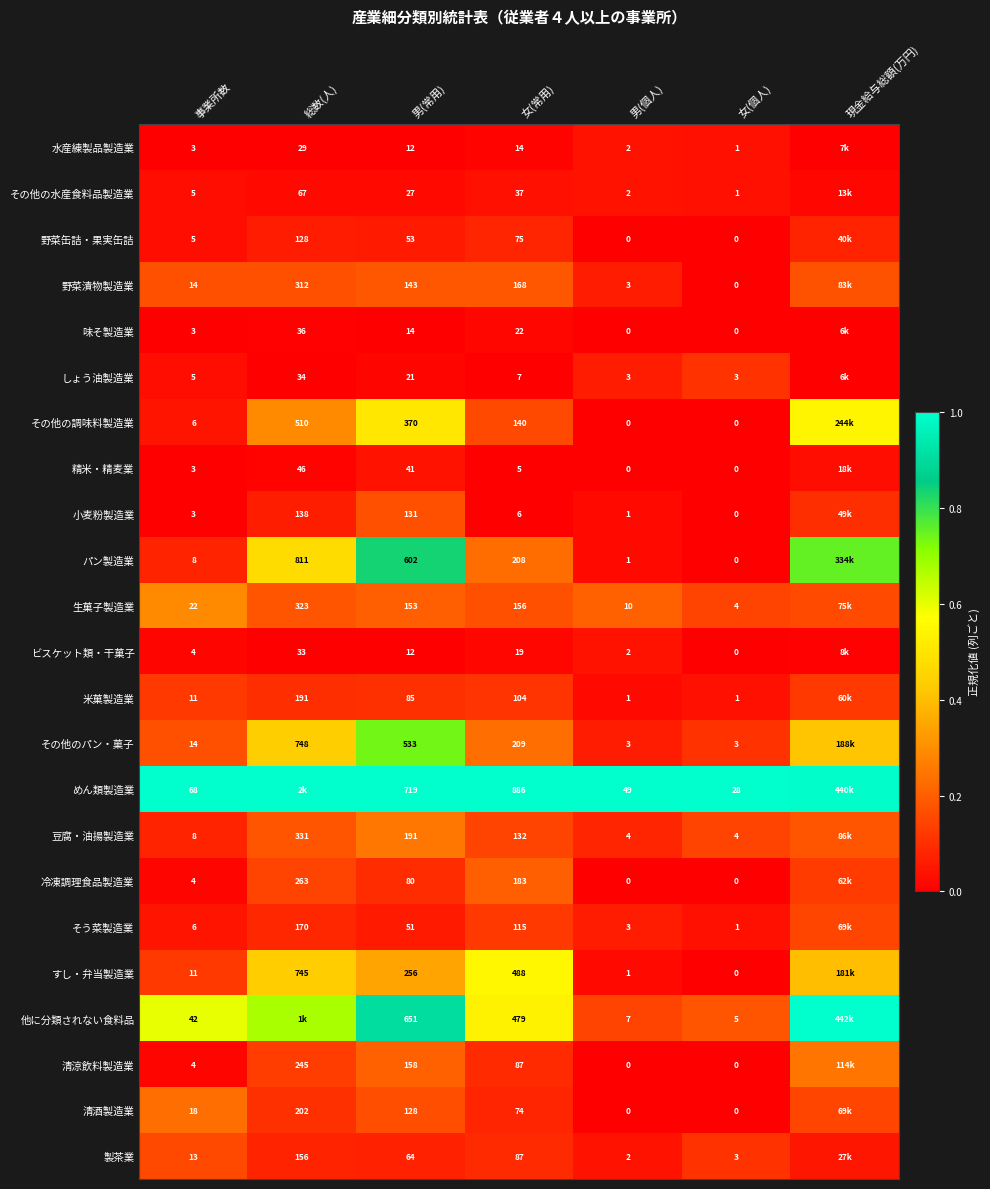

Is the value of その他のパン・菓子 at 総数(人) greater than the value of 野菜缶詰・果実缶詰 at 男(個人)?

Yes